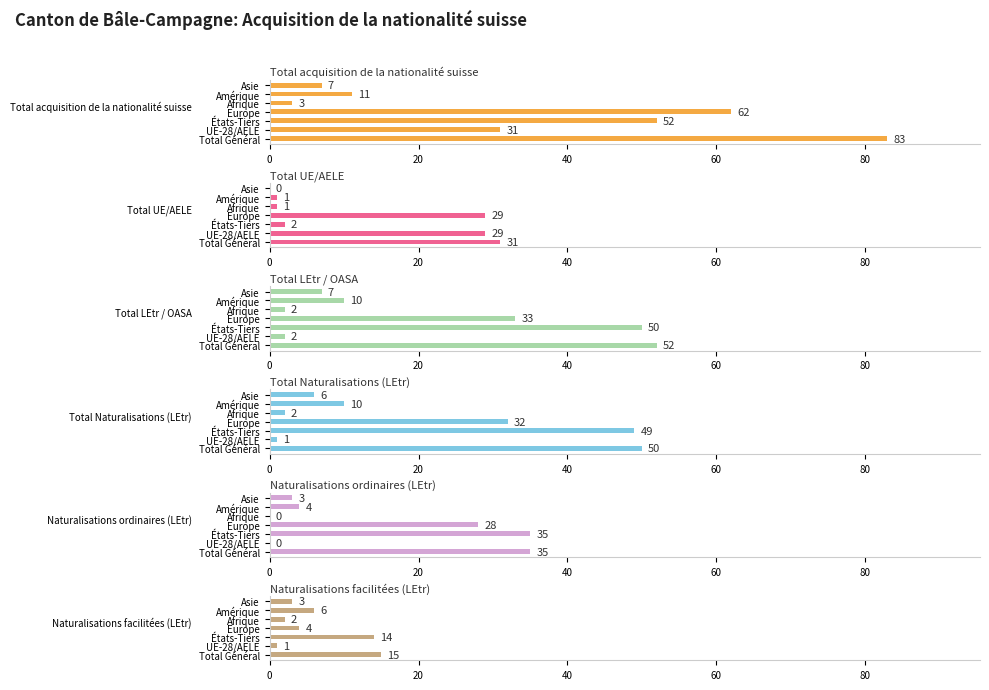

What is the spread (max minus min) of values at 6?

7